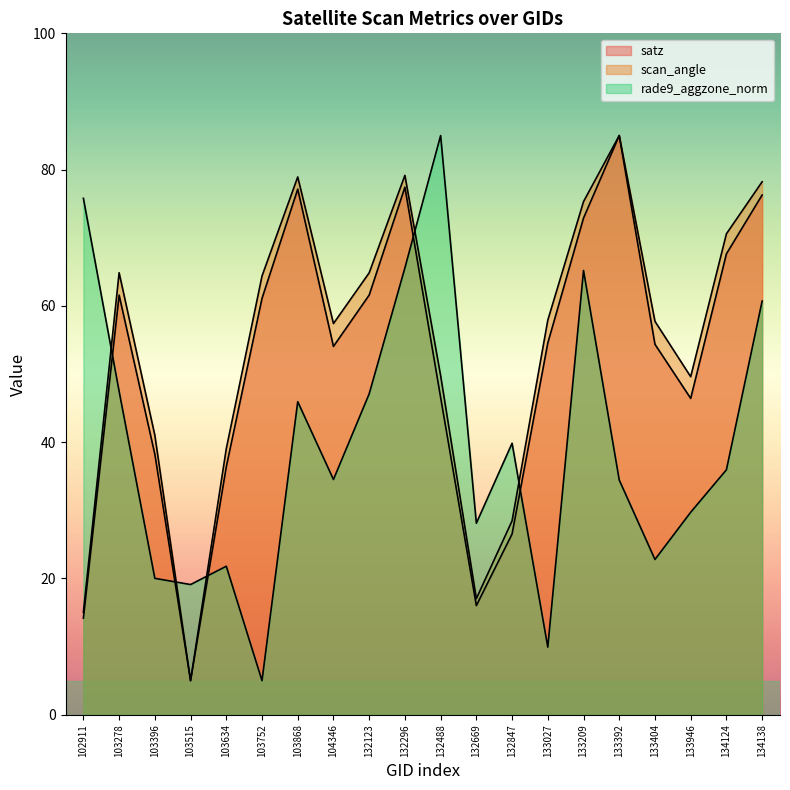

List the series in order of their peak value, highest first.

satz, scan_angle, rade9_aggzone_norm